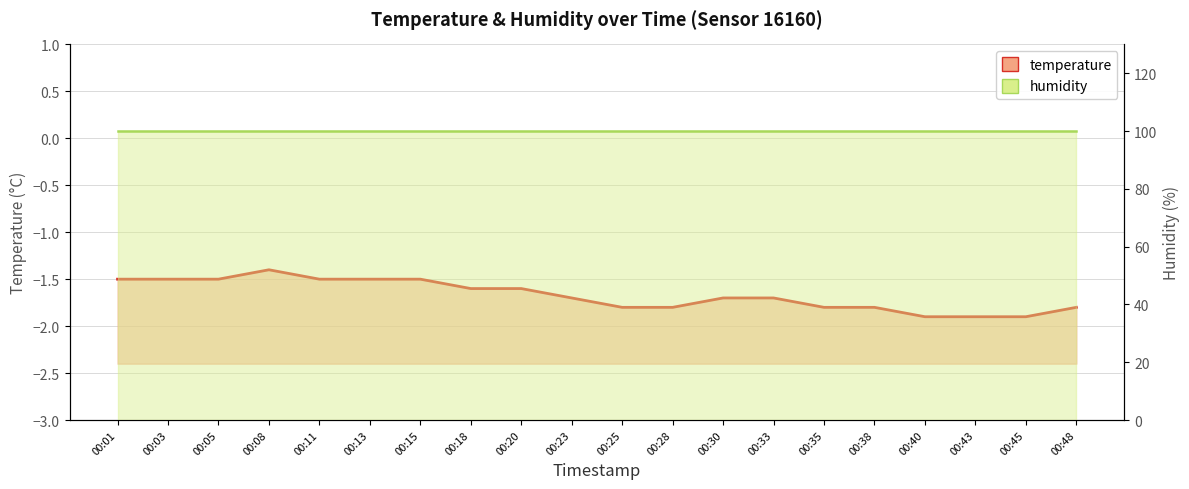

What is the maximum value shown in the chart?

-1.4